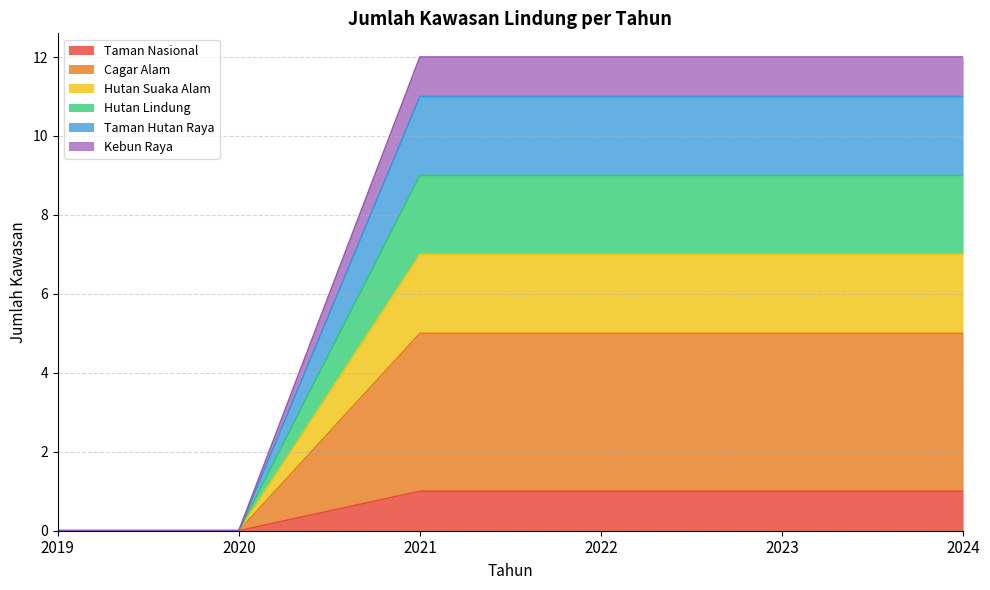

List the labels in order of Hutan Lindung value, largest first.

2021, 2022, 2023, 2024, 2019, 2020